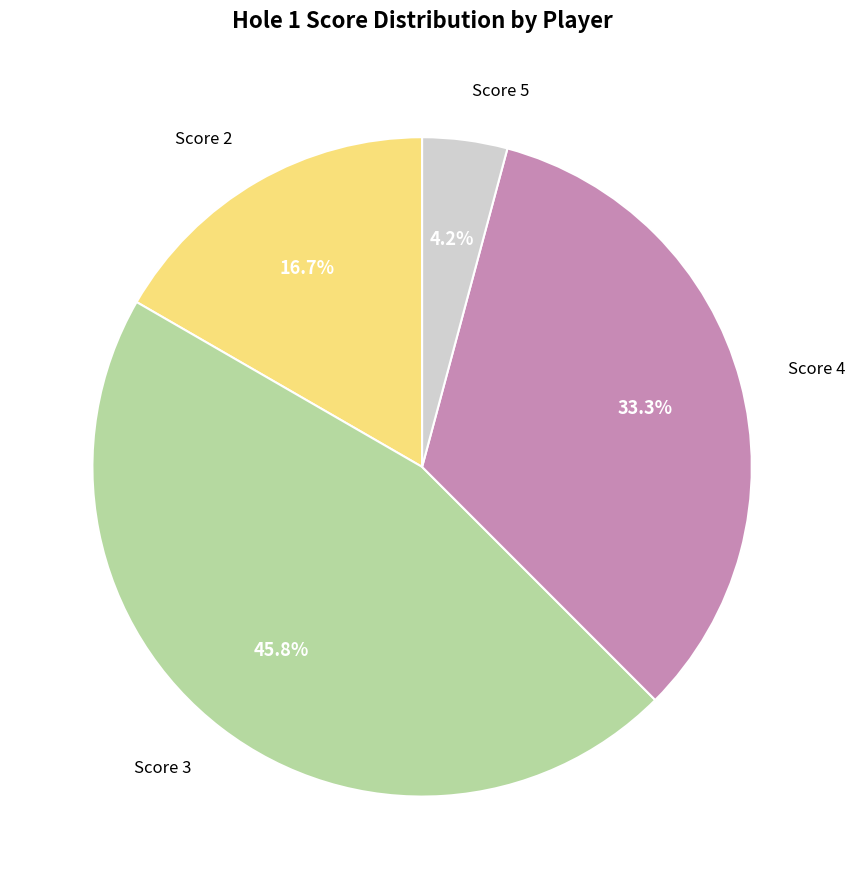

What is the smallest slice in the pie chart?

Score 5